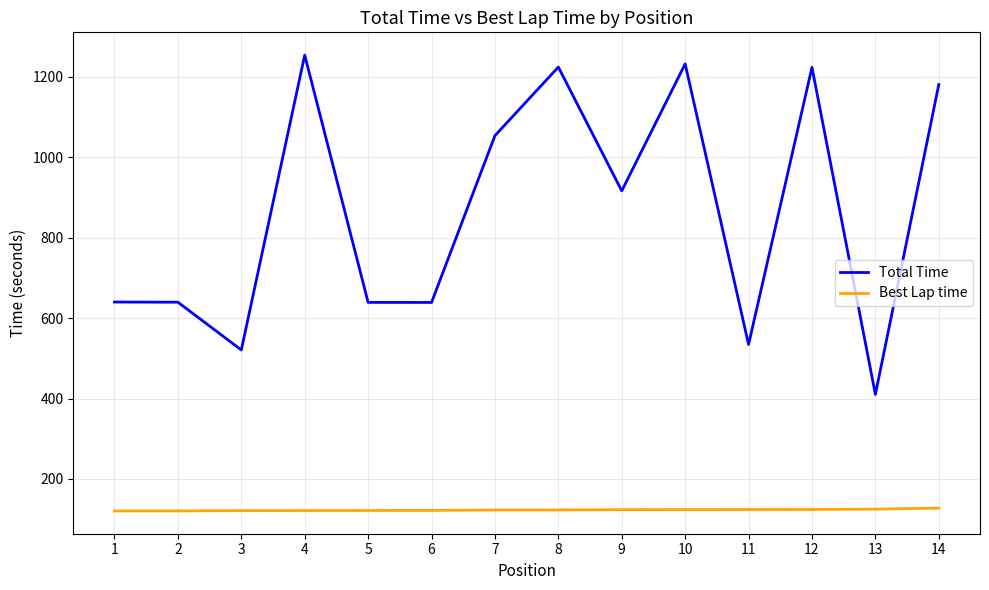

True or false: Total Time and Best Lap time intersect in this chart.

False